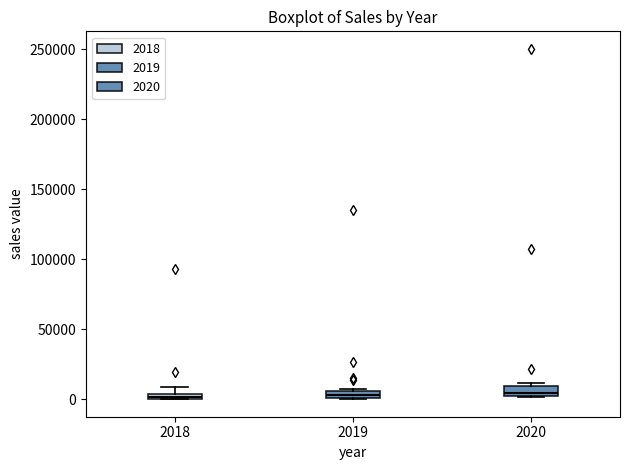

Where is the lower edge of the box at x = 2018 on the y-axis? The values are not printed on the chart, so give them approximately, as read against the axis.

0